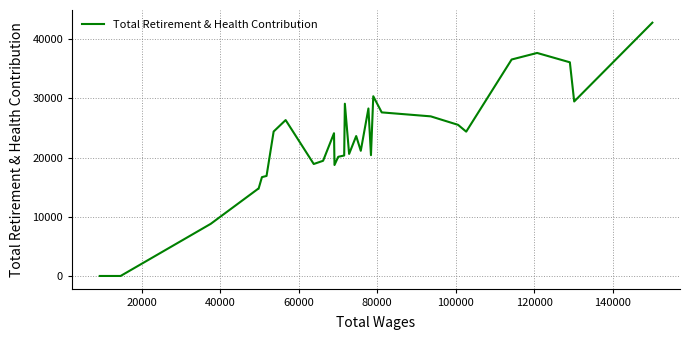

What is the maximum value shown in the chart?

42794